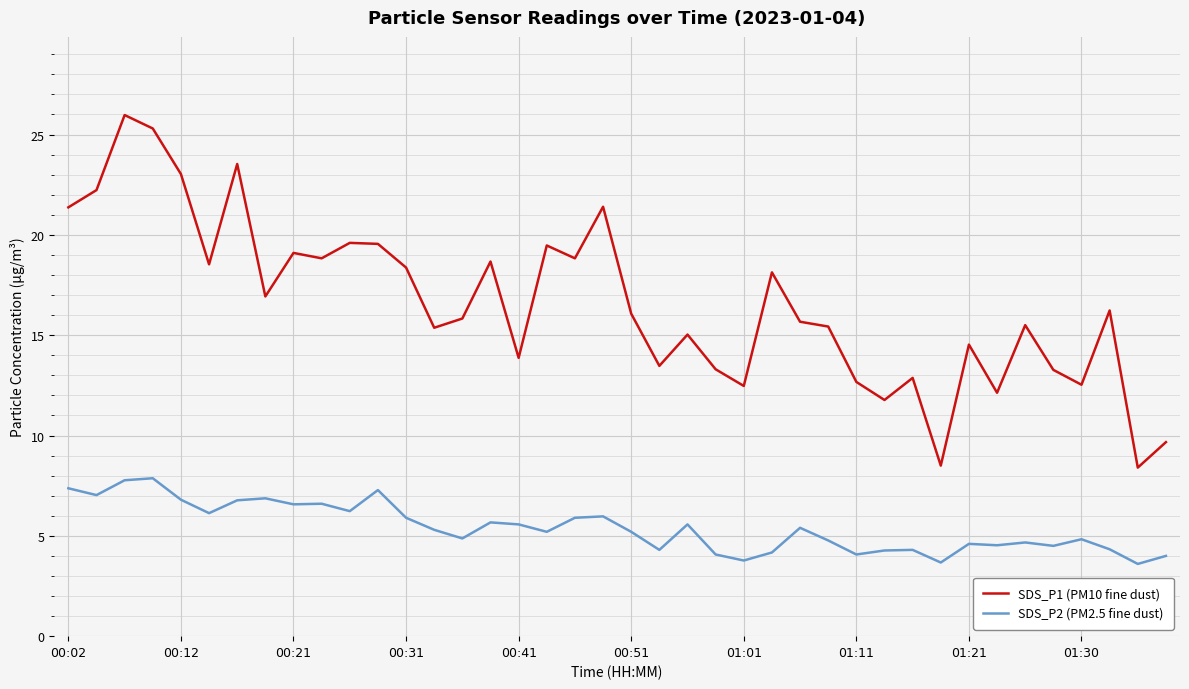

What is the maximum value shown in the chart?

26.0